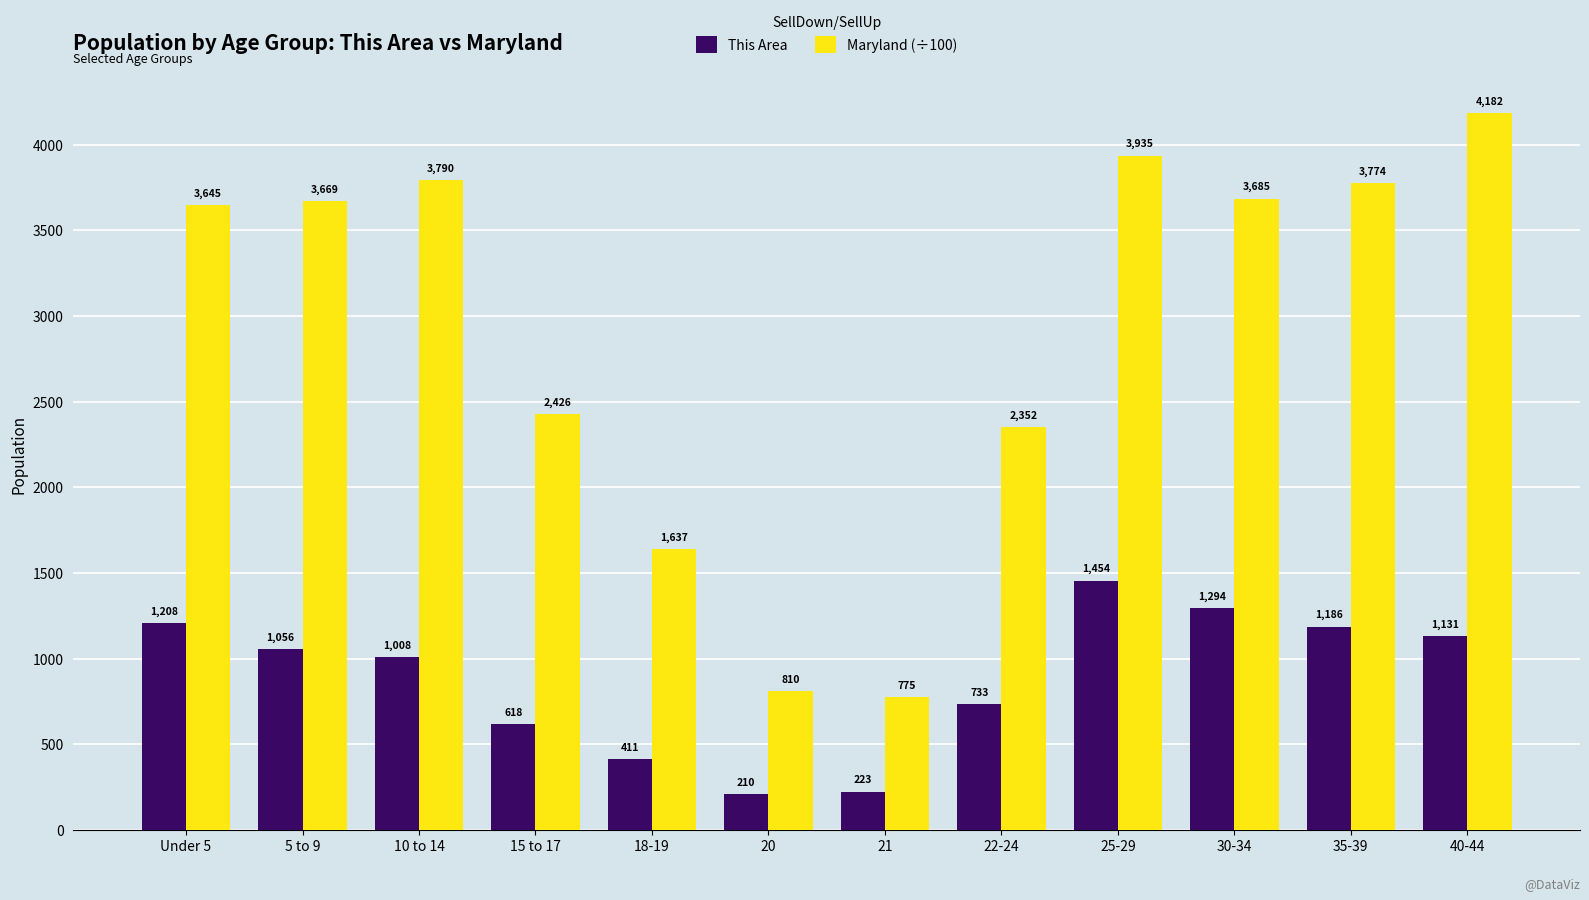

What is the label of the 3rd bar from the left?

10 to 14